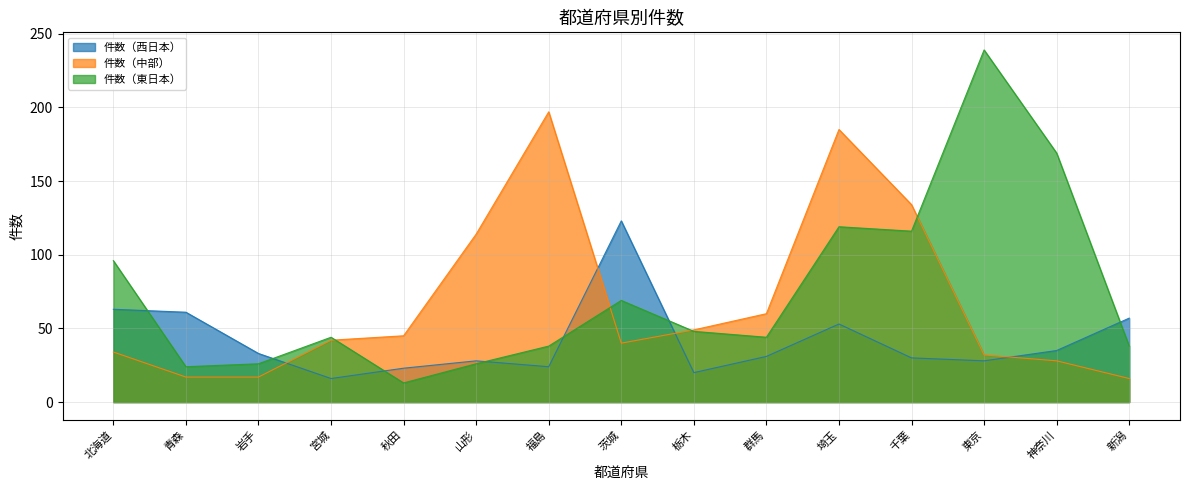

How many data points in 件数（中部） are less than 42?

7